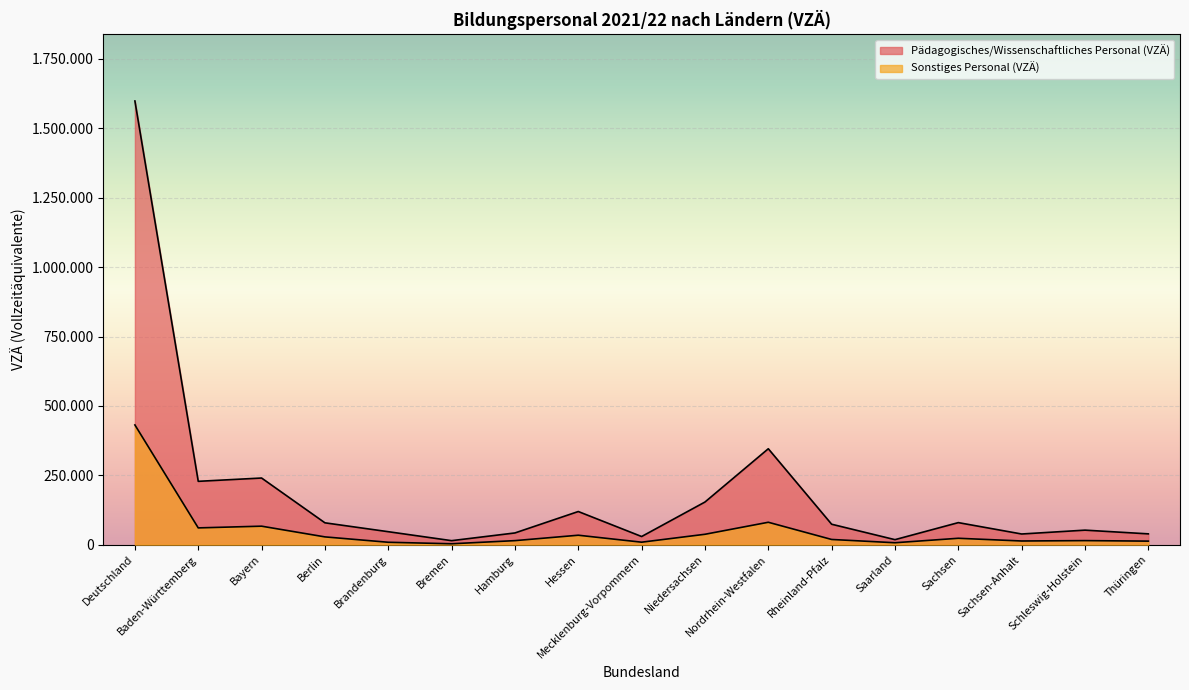

In Pädagogisches/Wissenschaftliches Personal (VZÄ), how many points are lower than both neighbors (excluding endpoints)?

5